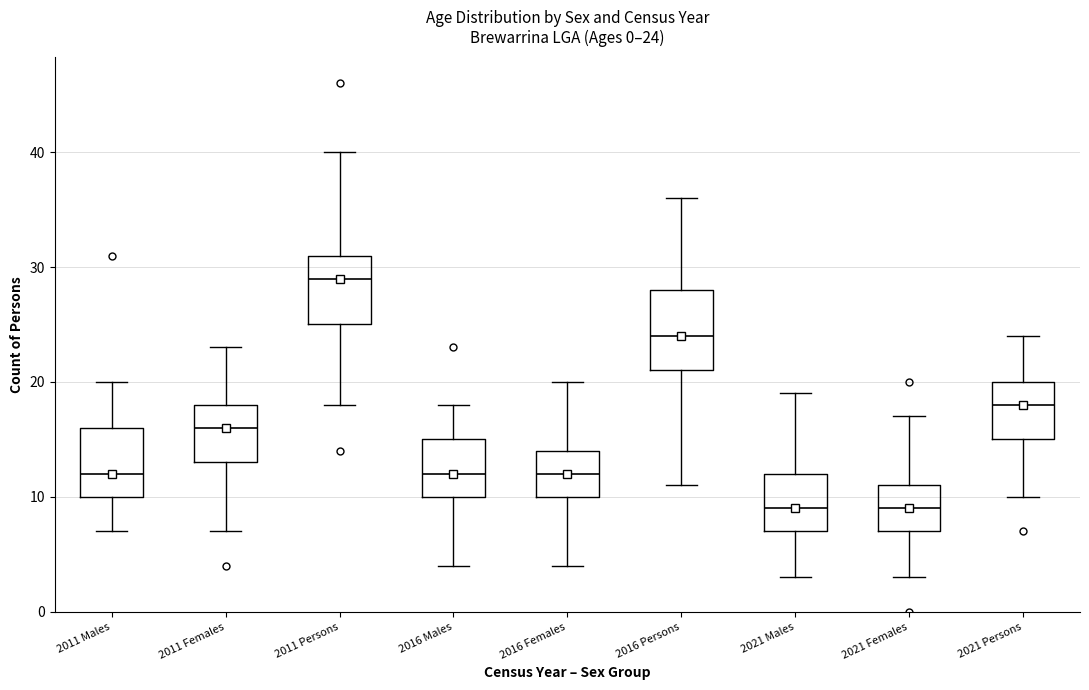

Which box is the tallest, from its lower edge to its upper edge?

2016 Persons